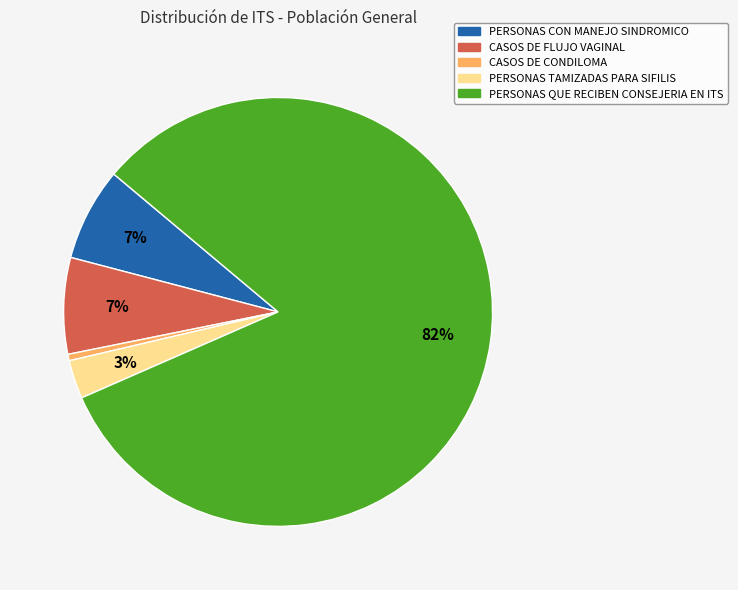

What is the smallest slice in the pie chart?

CASOS DE CONDILOMA